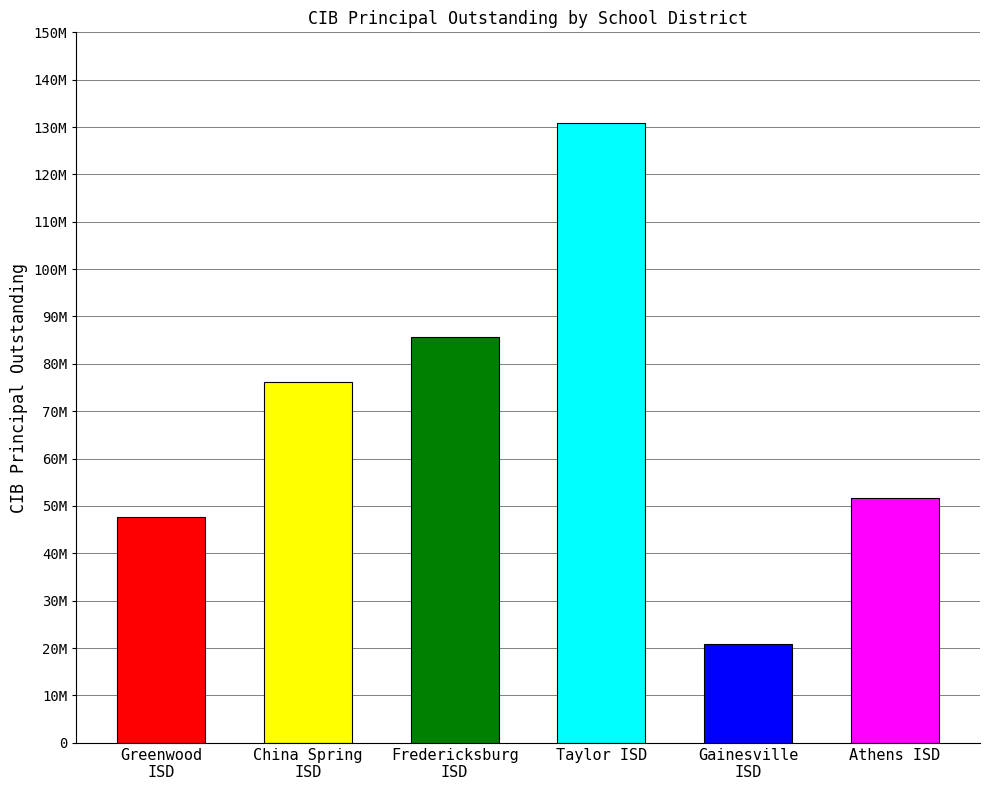

Rank the categories by CIBDebtServiceOutstanding value from lowest to highest.

Gainesville ISD, Greenwood ISD, Athens ISD, China Spring ISD, Fredericksburg ISD, Taylor ISD